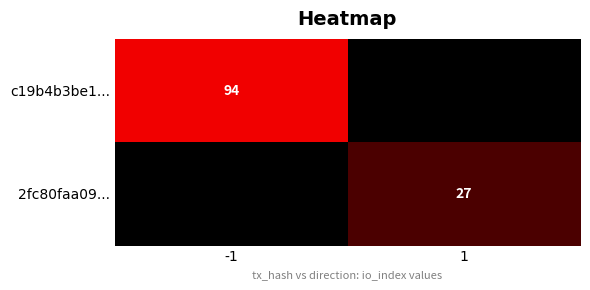

The value of 2fc80faa09... at 1 is 39. True or false?

False